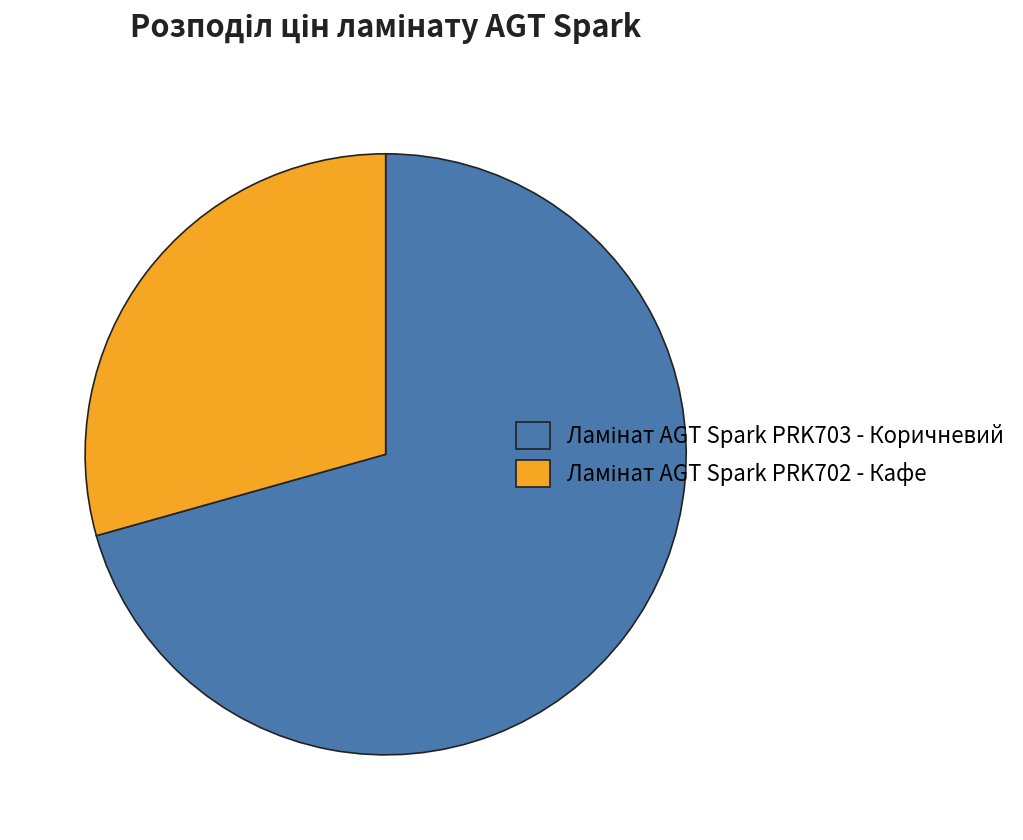

Is there a majority slice in this chart?

Yes